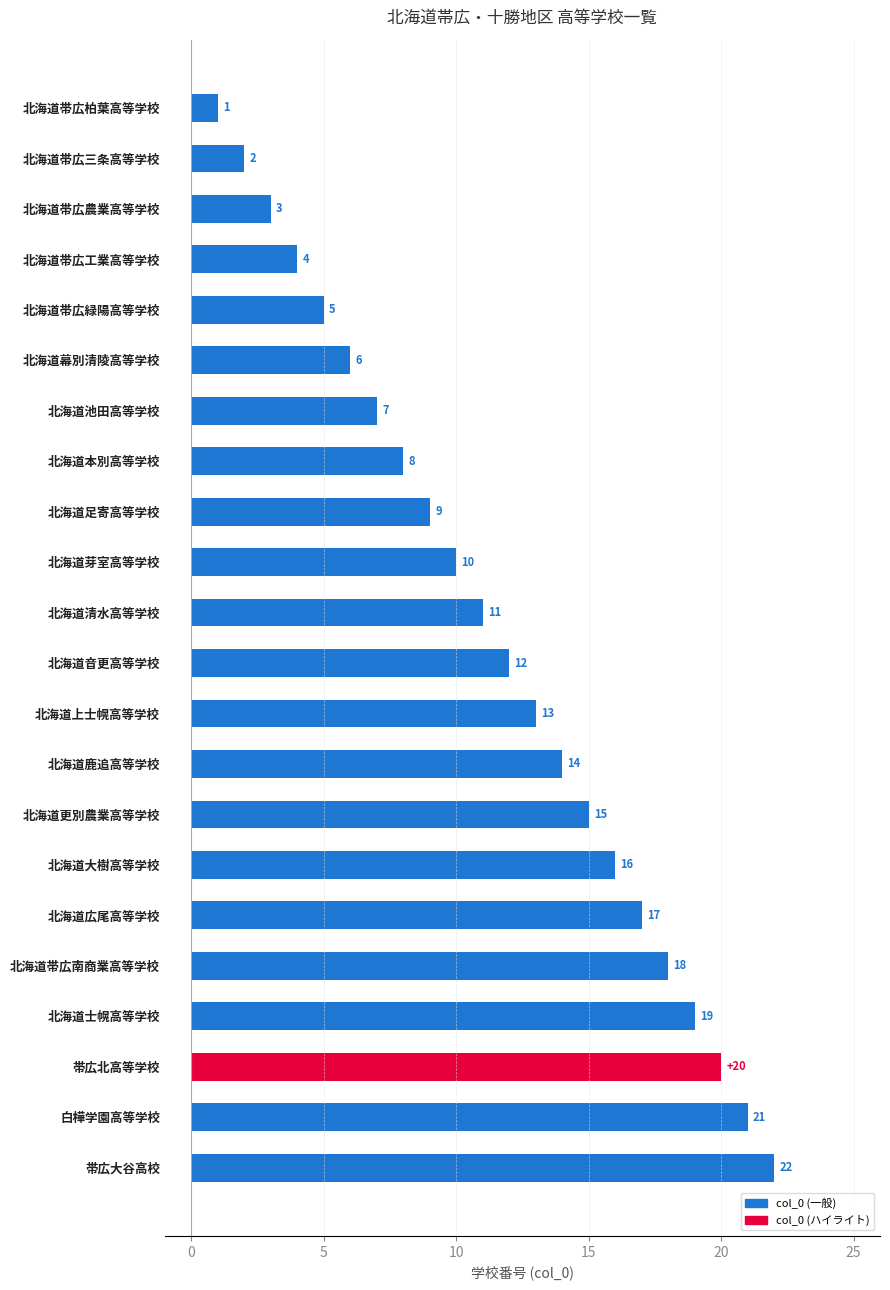

How many data points are less than 12?

11